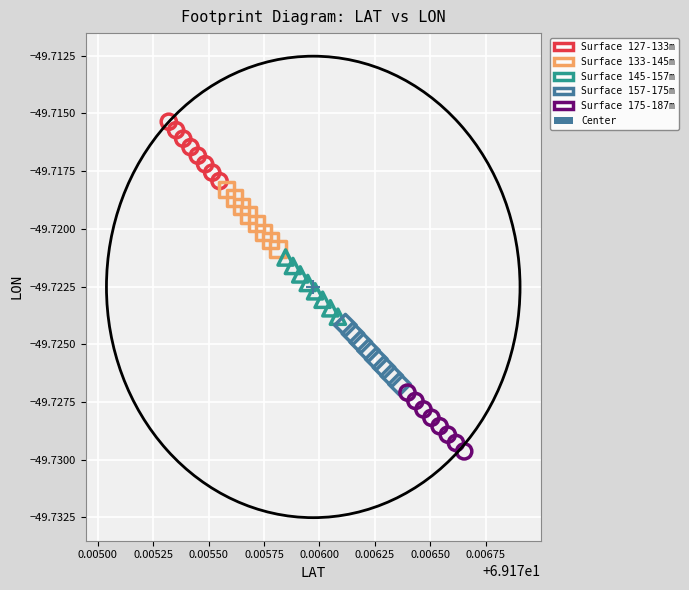

Which series reaches the minimum Y coordinate?

Surface 175-187m